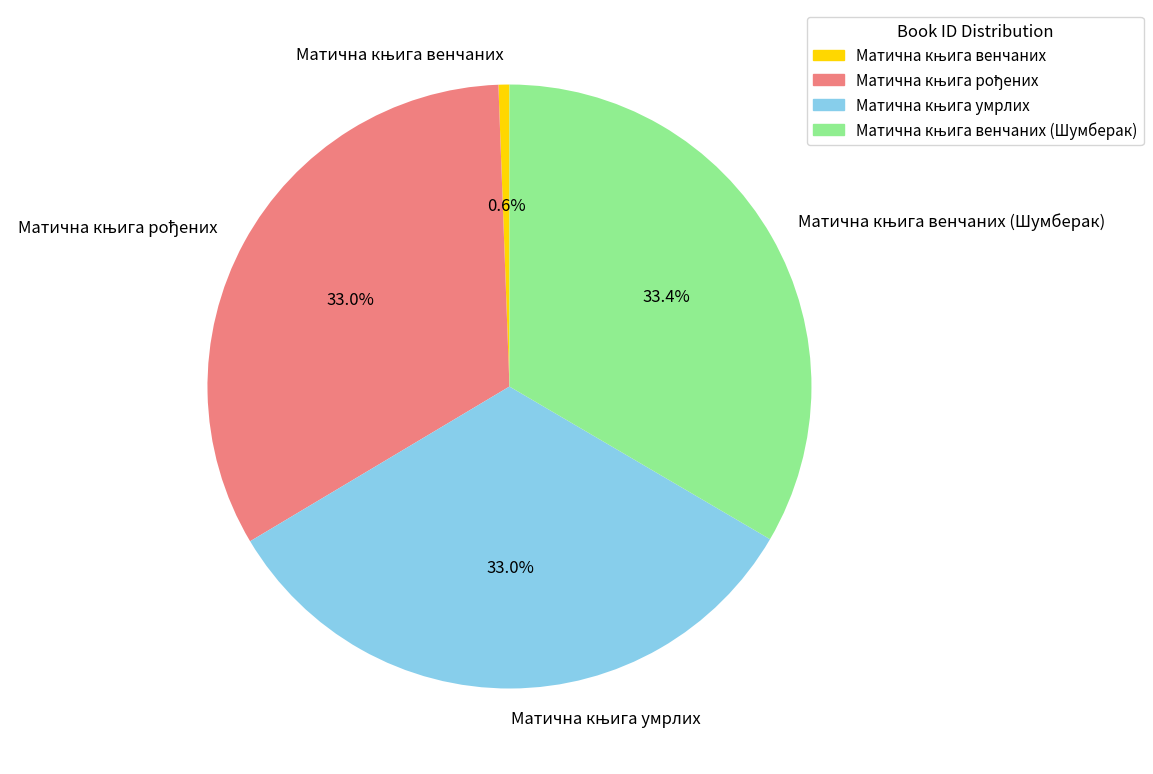

Does any single category account for the majority?

No